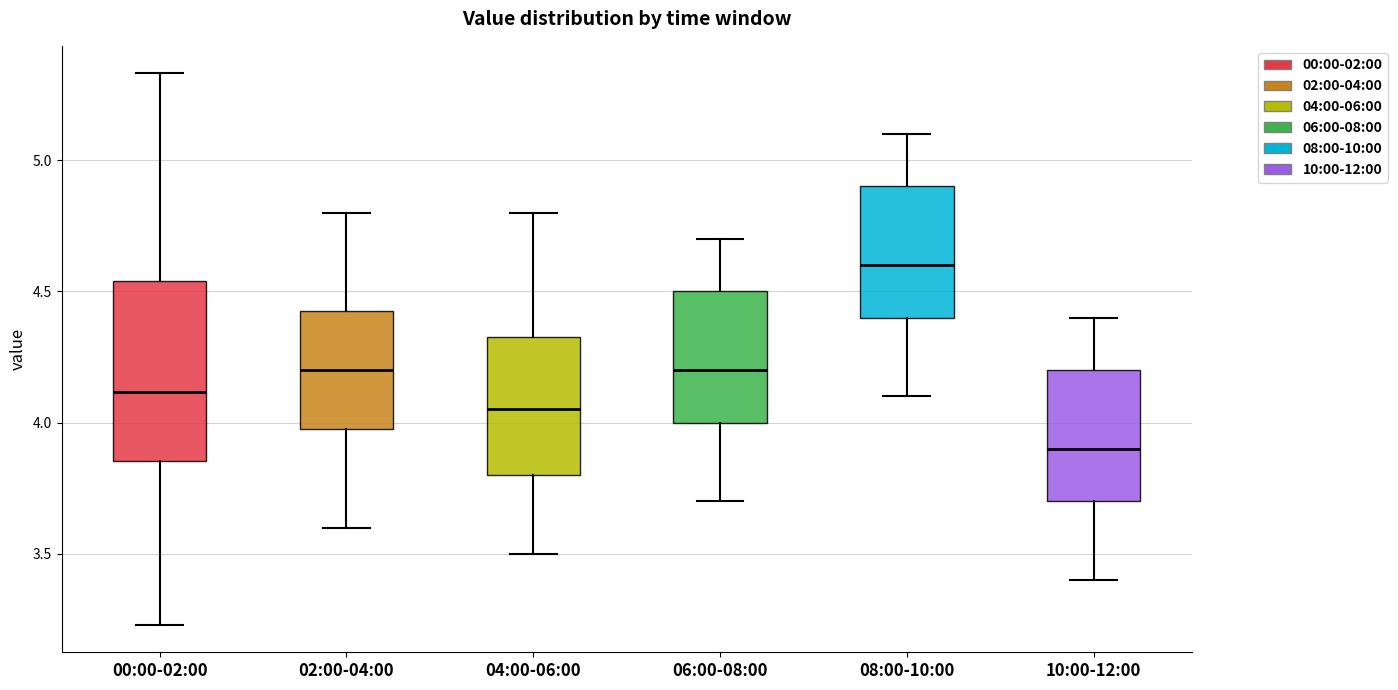

Where is the upper edge of the box for 10:00-12:00 on the y-axis? The values are not printed on the chart, so give them approximately, as read against the axis.

4.20